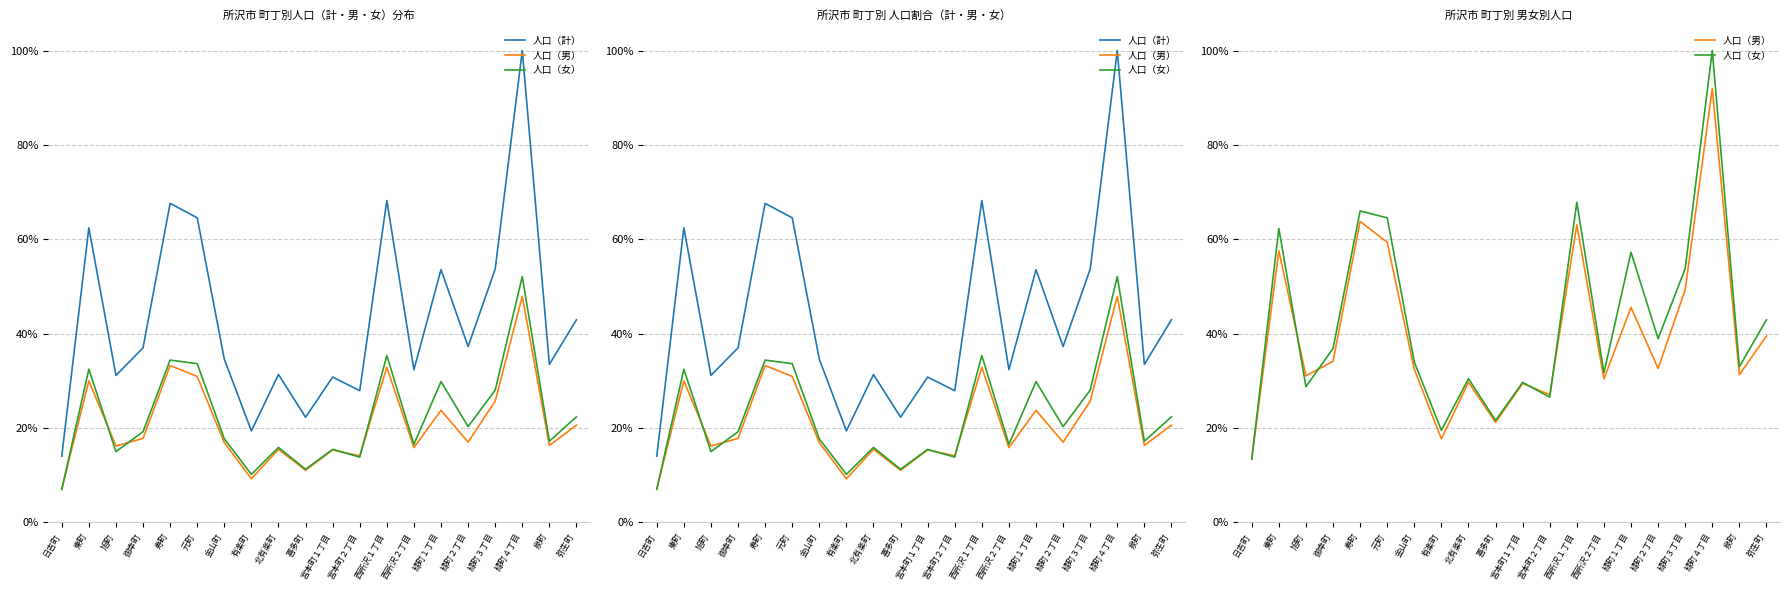

Reading left to right, list all the values displayed in this chart.

人口（計）: 0.1	0.6	0.3	0.4	0.7	0.6	0.3	0.2	0.3	0.2	0.3	0.3	0.7	0.3	0.5	0.4	0.5	1.0	0.3	0.4
人口（男）: 0.1	0.6	0.3	0.3	0.6	0.6	0.3	0.2	0.3	0.2	0.3	0.3	0.6	0.3	0.5	0.3	0.5	0.9	0.3	0.4
人口（女）: 0.1	0.6	0.3	0.4	0.7	0.6	0.3	0.2	0.3	0.2	0.3	0.3	0.7	0.3	0.6	0.4	0.5	1.0	0.3	0.4